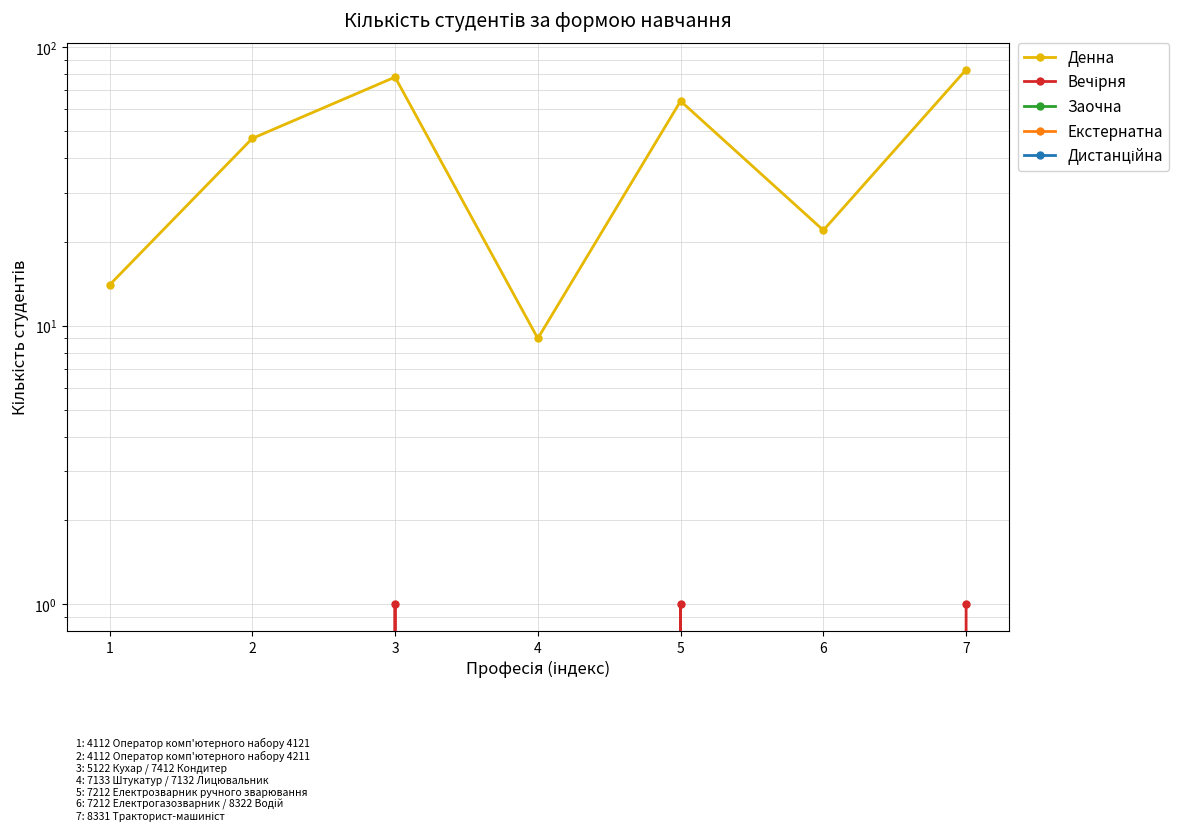

Rank the series by their maximum value, from highest to lowest.

Денна, Вечірня, Заочна, Екстернатна, Дистанційна